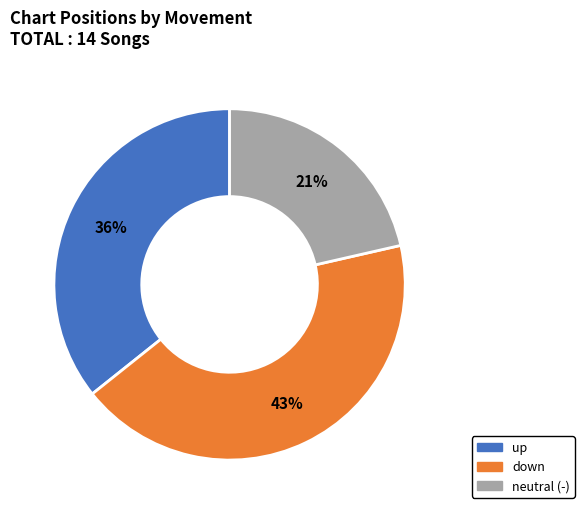

Does any single category account for the majority?

No